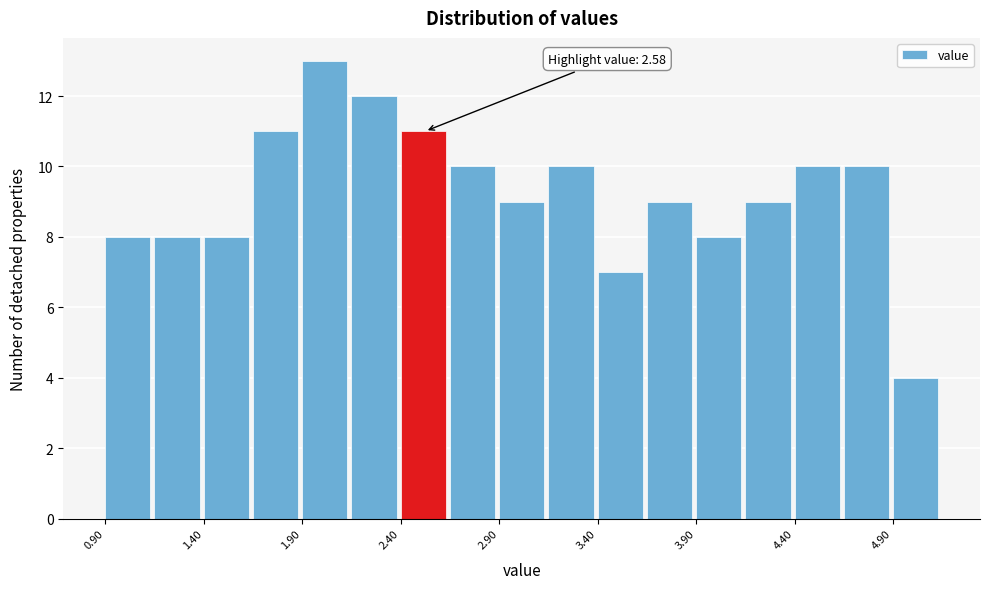

Which range on the x-axis has the tallest bar?

1.90 to 2.15